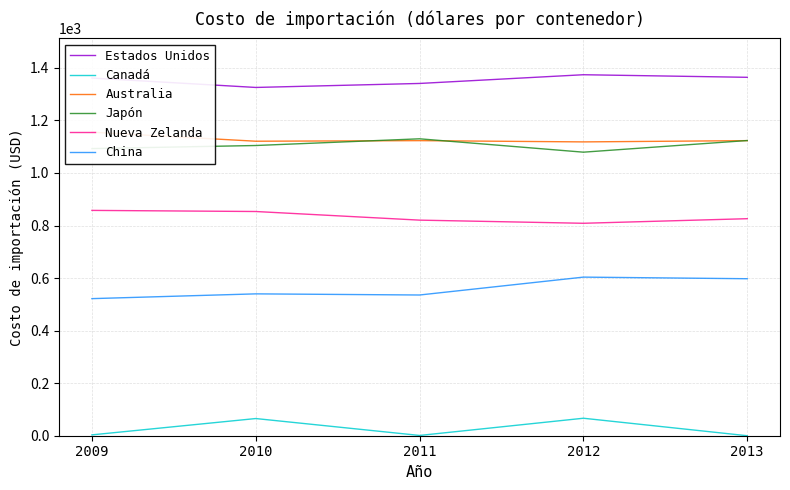

Is it true that Japón equals 1104.5 at 2010?

True